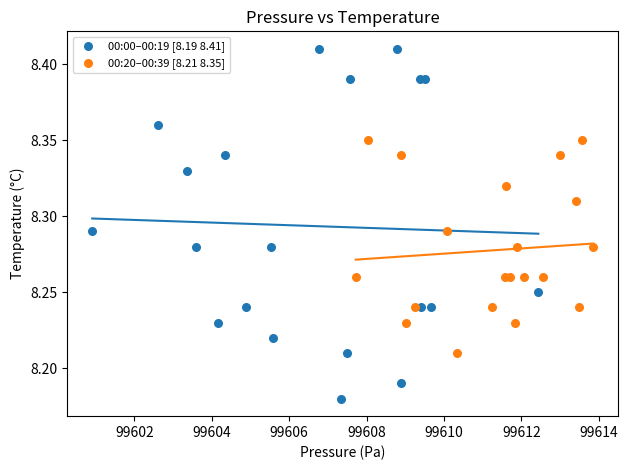

Which series contains the lowest Y value?

00:00–00:19 [8.19 8.41]